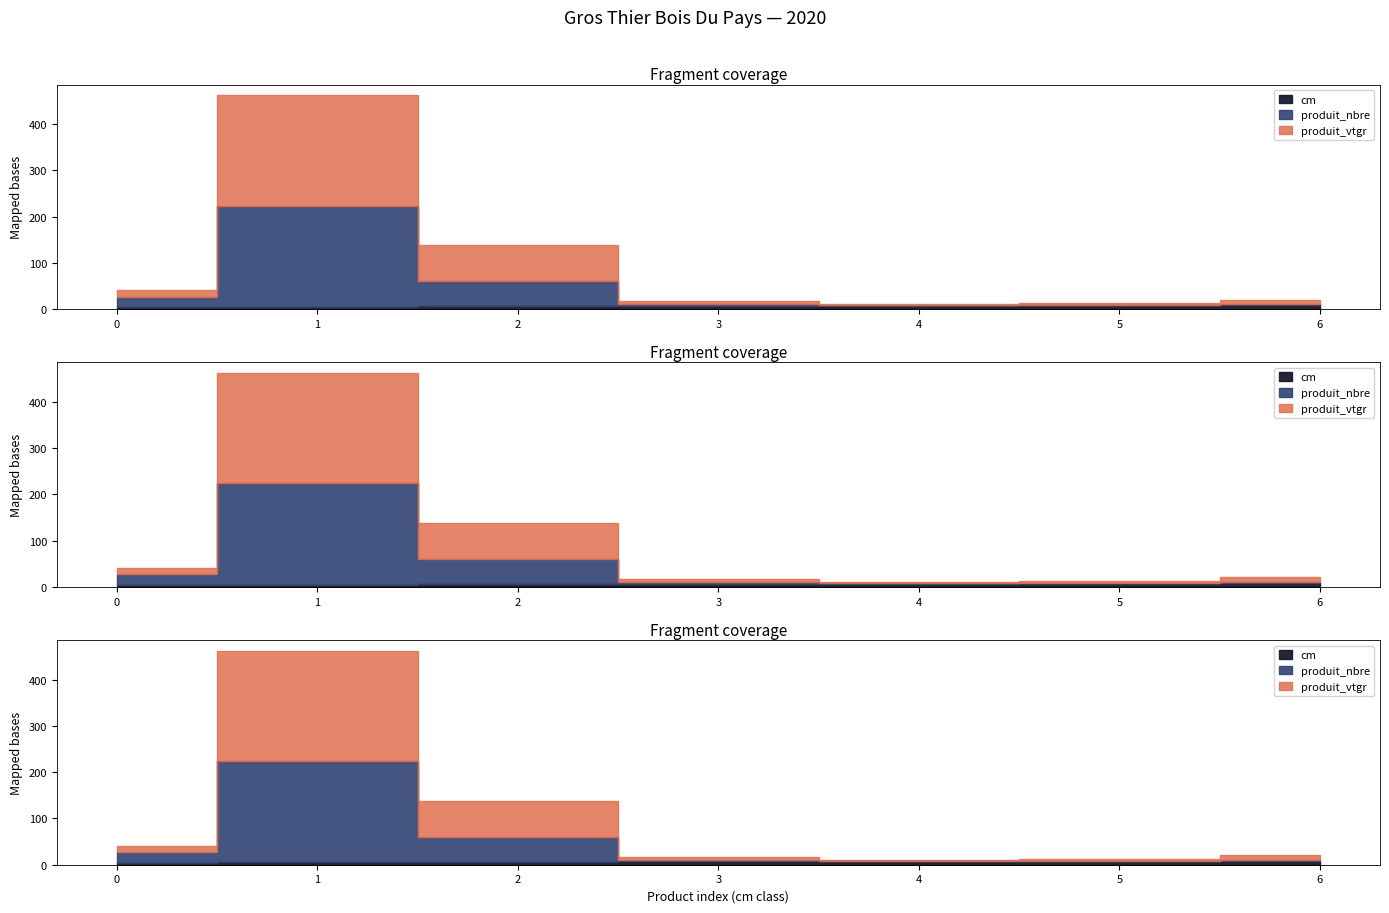

What is the difference between the second highest and minimum values in the produit_nbre series?

53.0